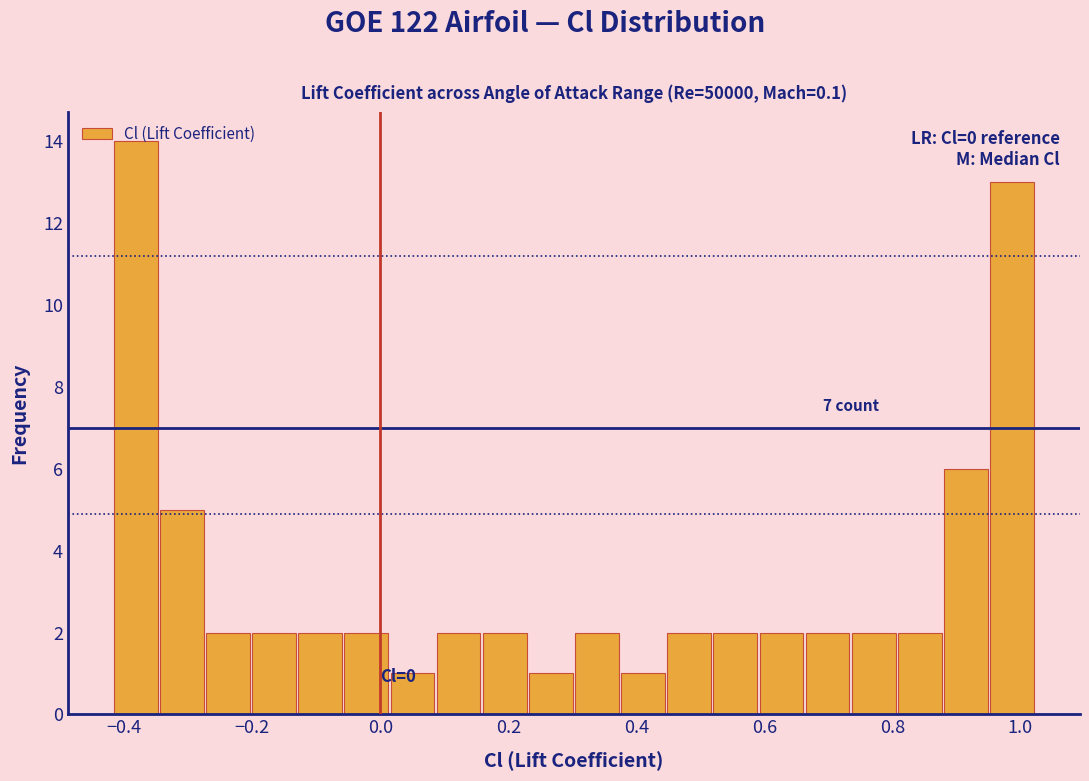

Read against the x-axis, roughly where is the centre of the tallest bar?

-0.38